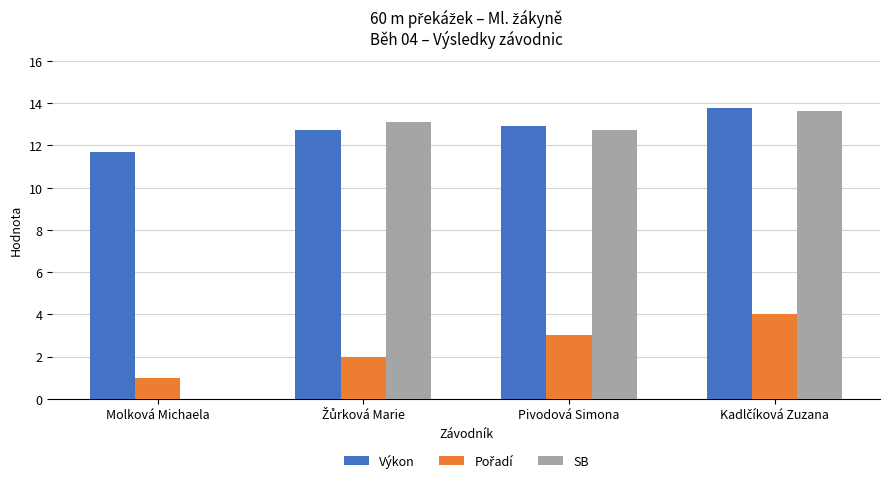

What is the total value across all series at Pivodová Simona?

28.6